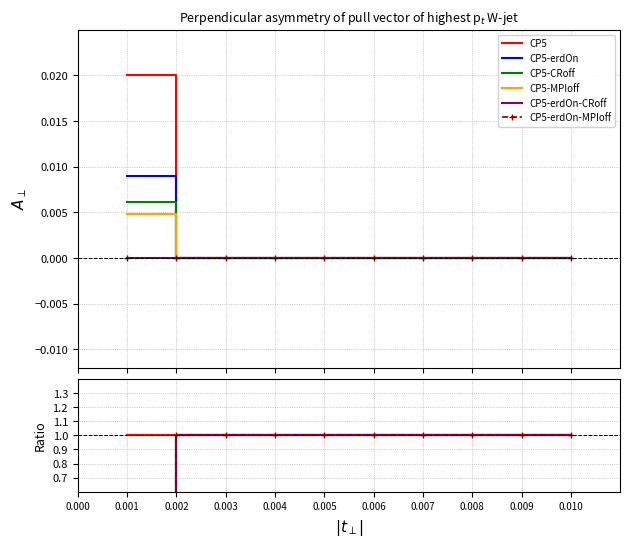

True or false: CP5-erdOn and CP5-CRoff cross at least once.

False